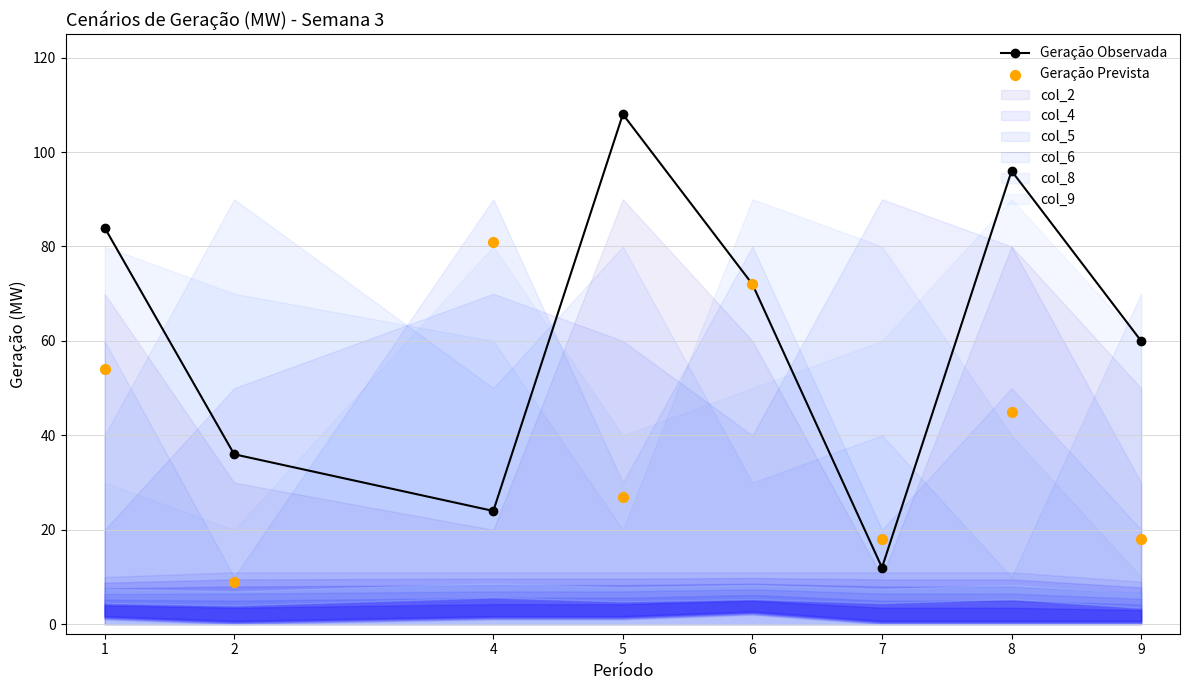

Which series has the largest total across all categories?

Geração Observada